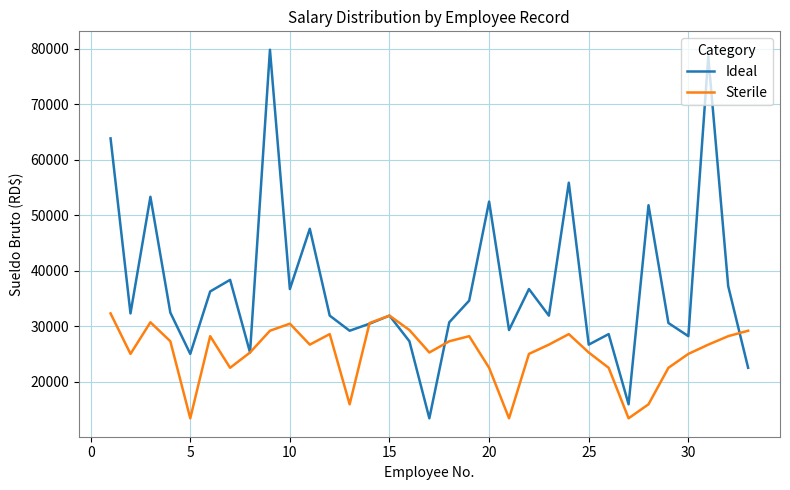

Which series has the widest spread of values?

Ideal